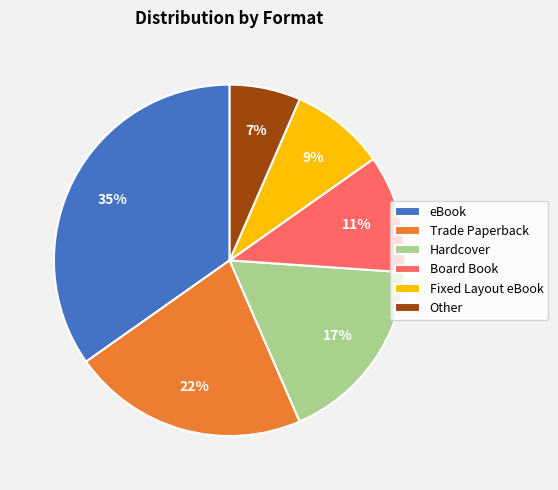

To the nearest percent, what is the difference between the largest and smallest slice percentages?

28%